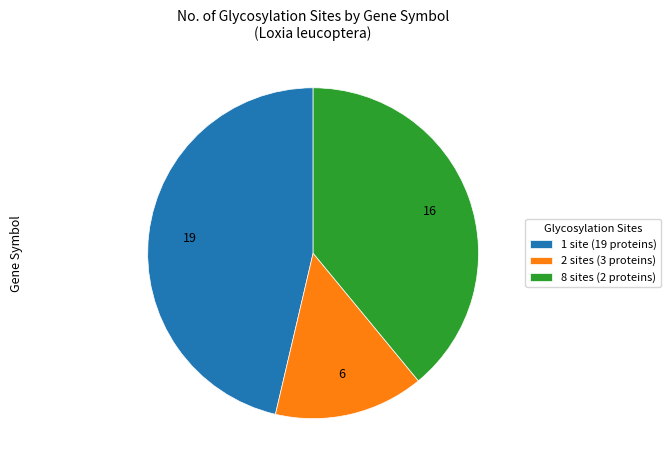

Which category has the biggest portion of the pie?

1 site (19 proteins)